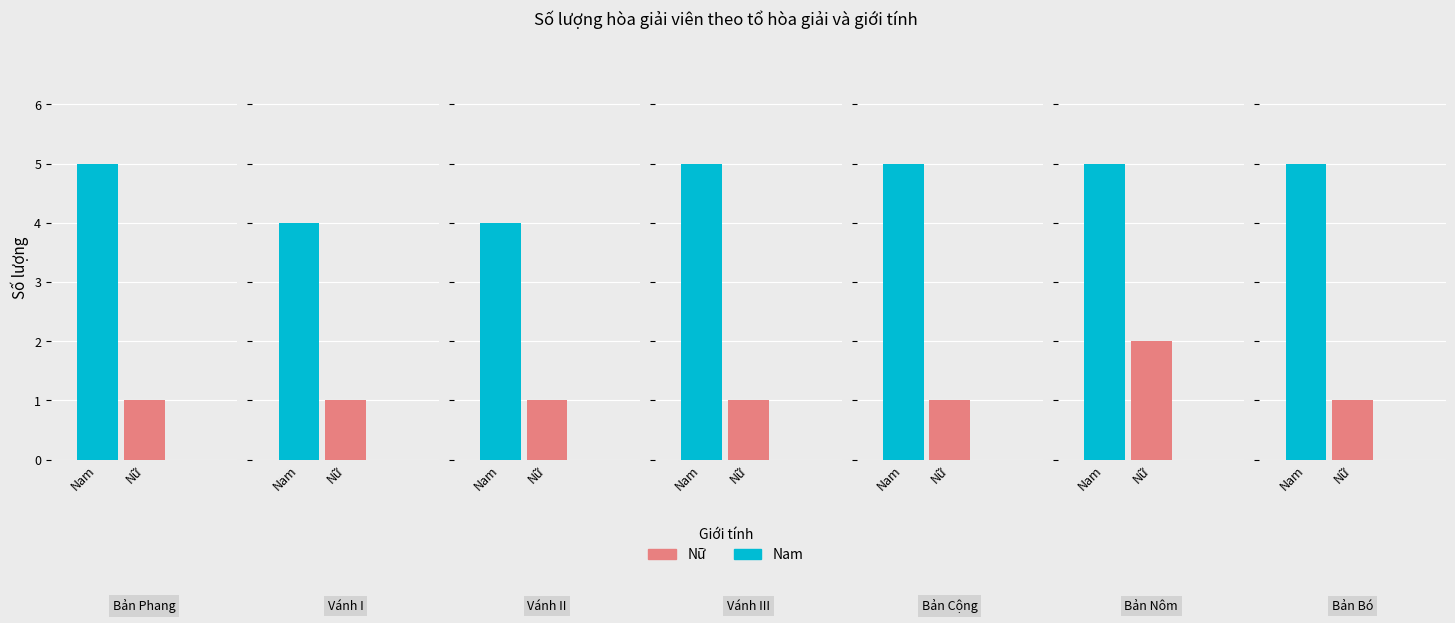

What is the approximate value of Nữ at Vánh I?

1